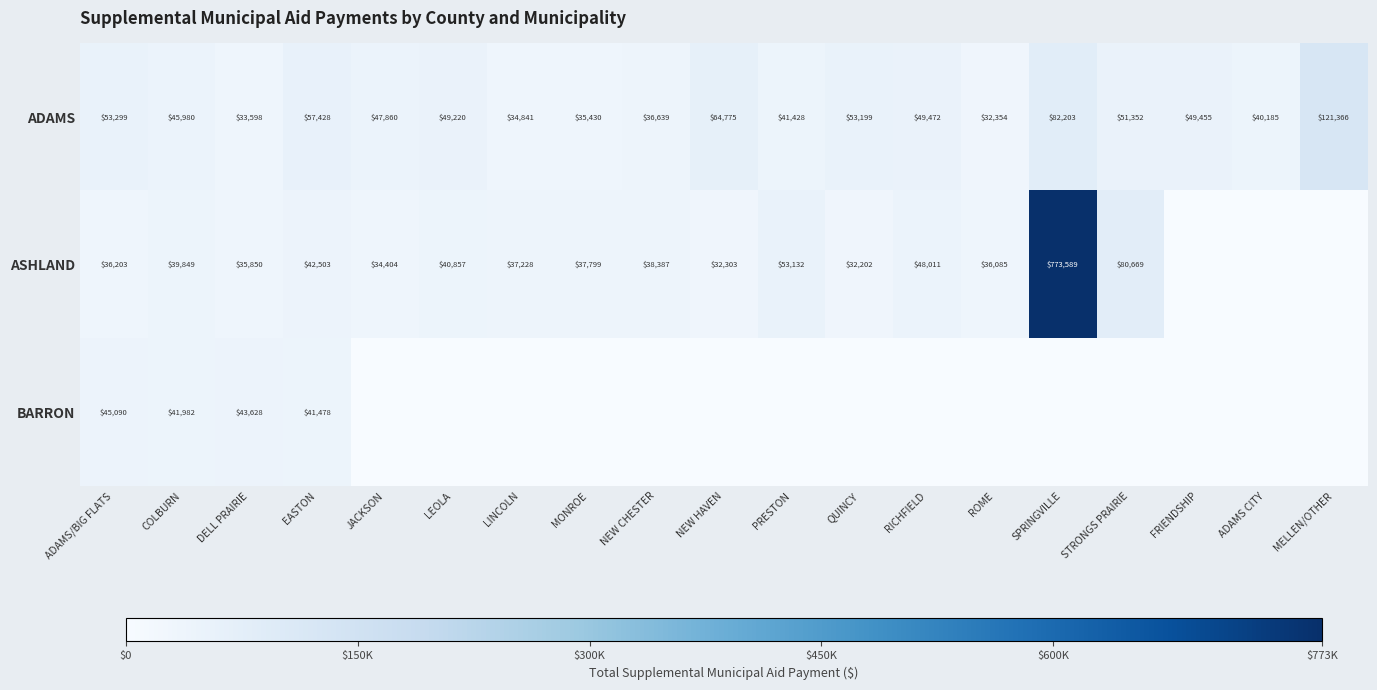

At which category is the sum across all series the highest?

SPRINGVILLE